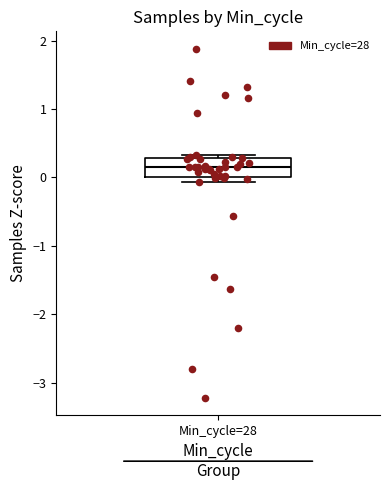

Read this box plot against the y-axis: the position of the median line, the range covered by the box, and the ends of both whiskers. The values are not printed on the chart, so give them approximately, as read against the axis.

median 0.2, box 0.0 to 0.3, whiskers -0.1 to 0.3 (just above the box's upper edge)